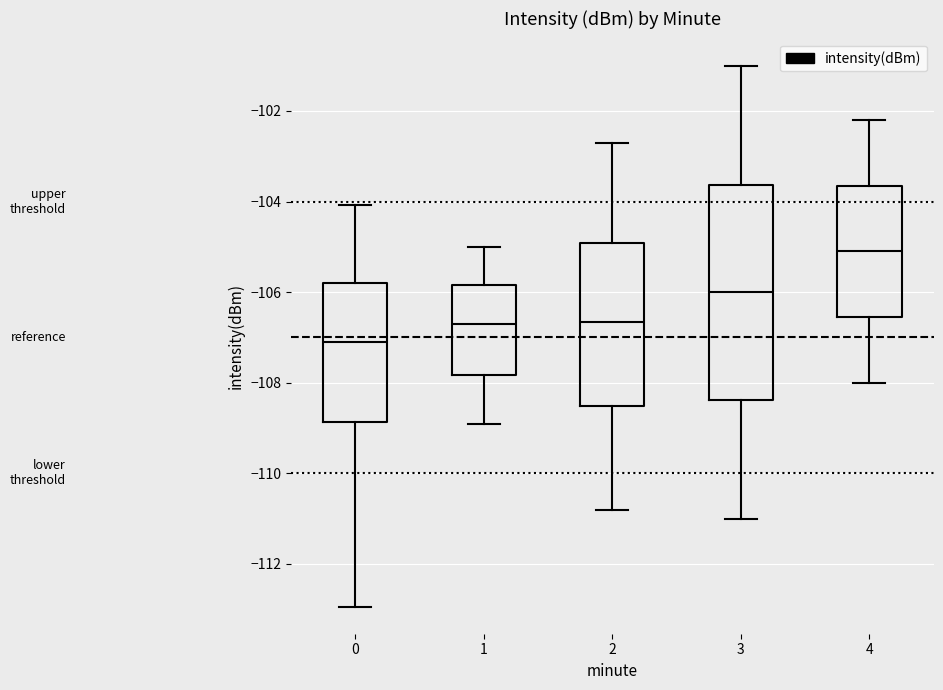

Reading left to right, read every box against the y-axis: the position of its median line, the range the box covers, and the ends of its whiskers. The values are not printed on the chart, so give them approximately, as read against the axis.

0: median -107.2, box -108.8 to -105.8, whiskers -113.0 to -104.0
1: median -106.6, box -107.8 to -105.8, whiskers -109.0 to -105.0
2: median -106.6, box -108.6 to -105.0, whiskers -110.8 to -102.6
3: median -106.0, box -108.4 to -103.6, whiskers -111.0 to -101.0
4: median -105.0, box -106.6 to -103.6, whiskers -108.0 to -102.2